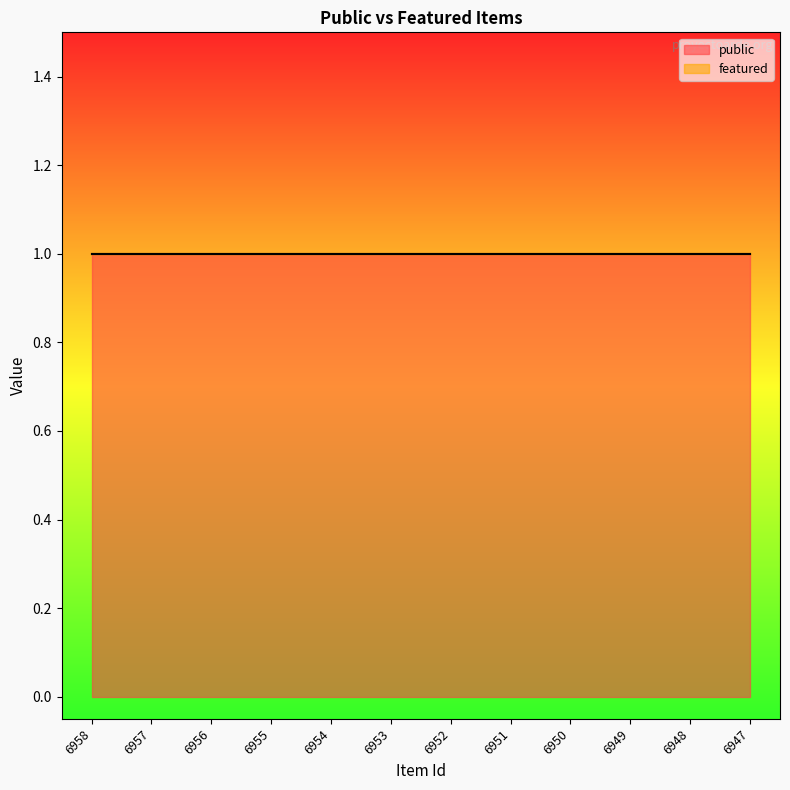

What is the difference between the highest and lowest values at 6951?

1